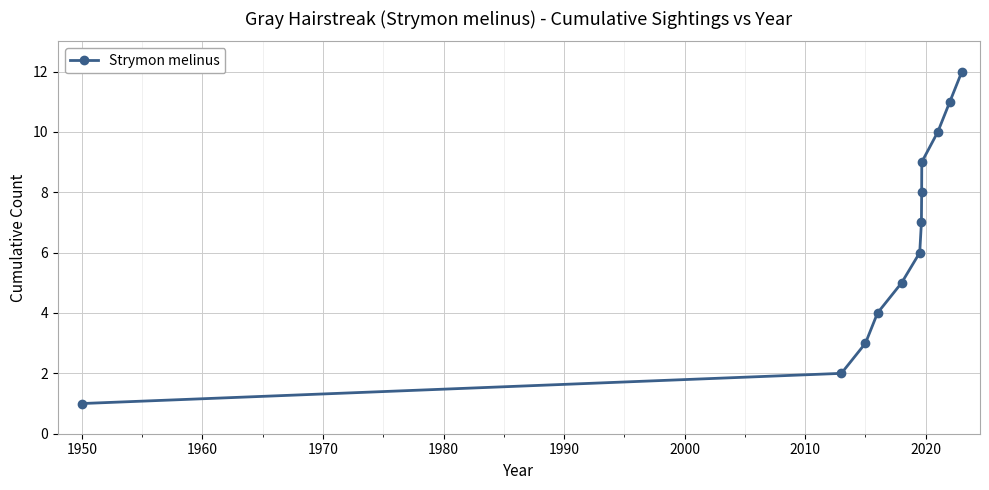

True or false: the data has more than 1 interior local peaks.

False